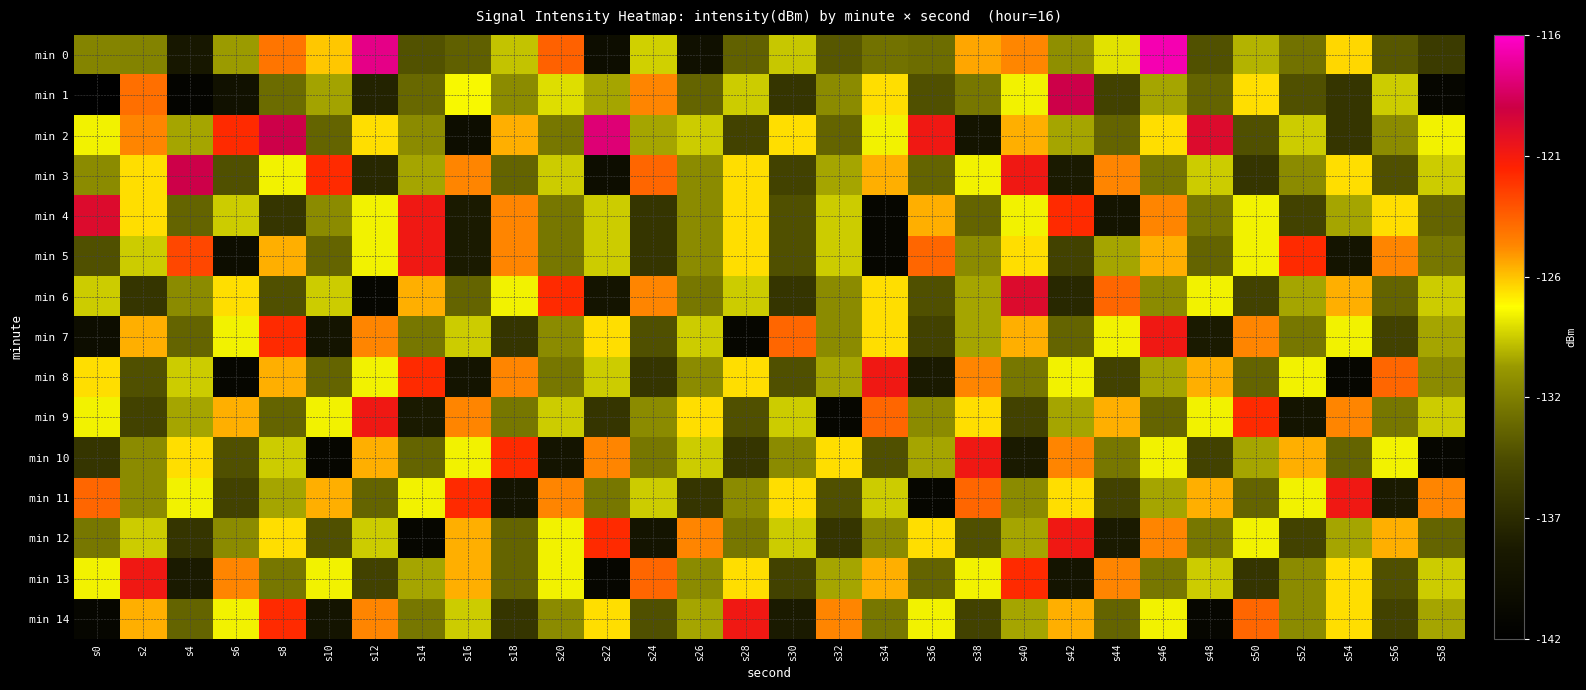

How many data points does each series have?

30